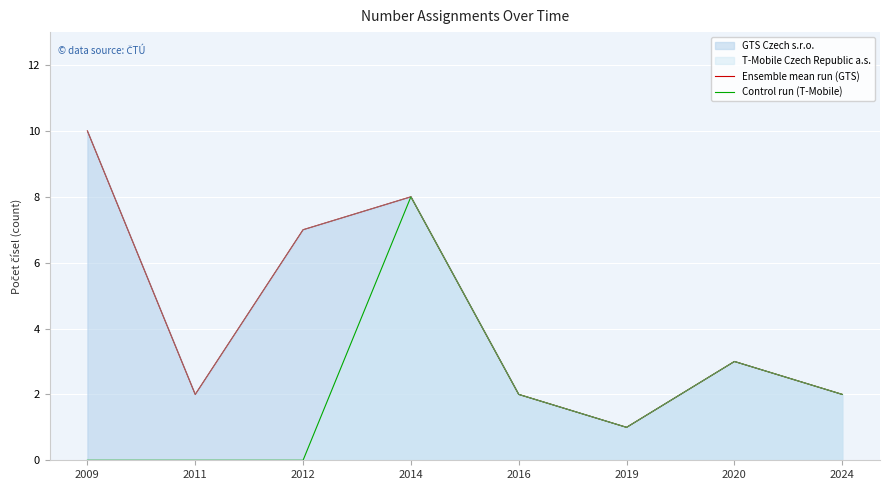

What is the difference between the maximum and minimum values in the Control run (T-Mobile) series?

8